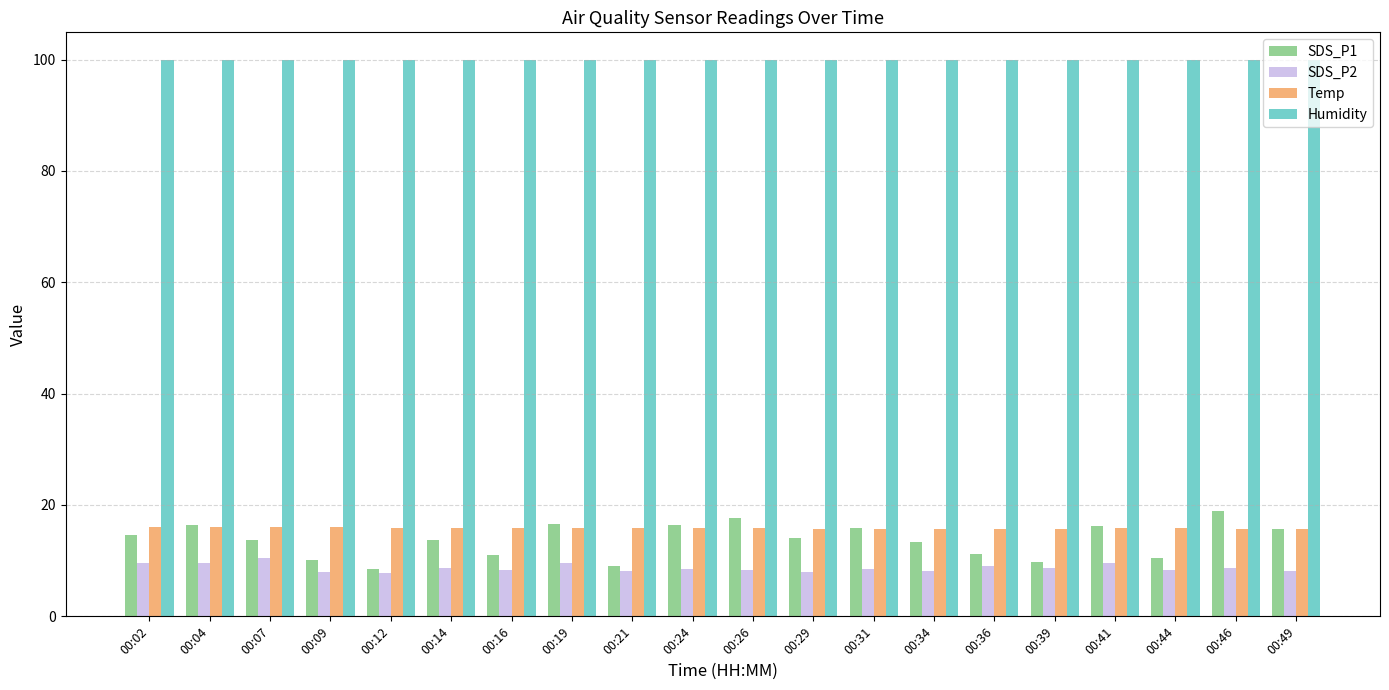

What is the lowest value of the Temp series?

15.6